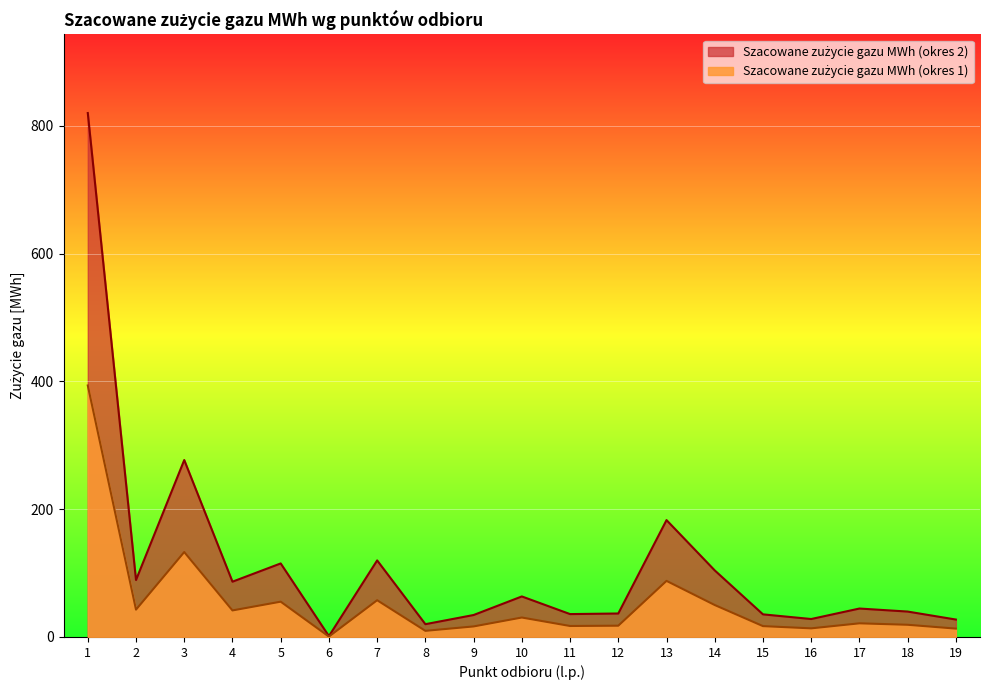

True or false: Szacowane zużycie gazu MWh (okres 2) and Szacowane zużycie gazu MWh (okres 1) intersect in this chart.

False